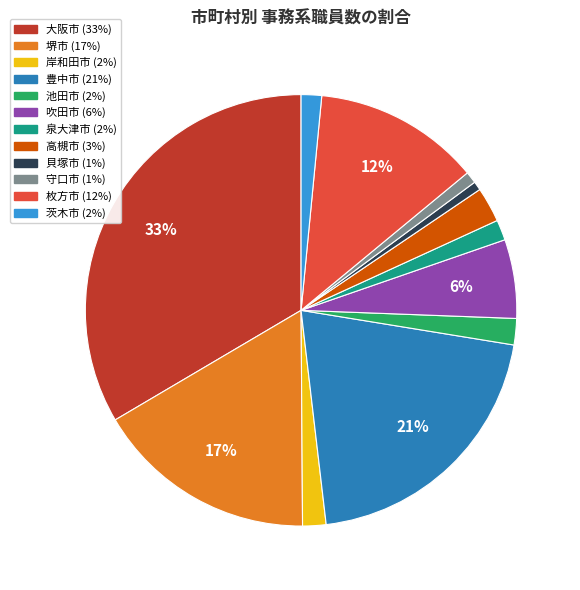

Does 高槻市 represent more than half of the total?

No